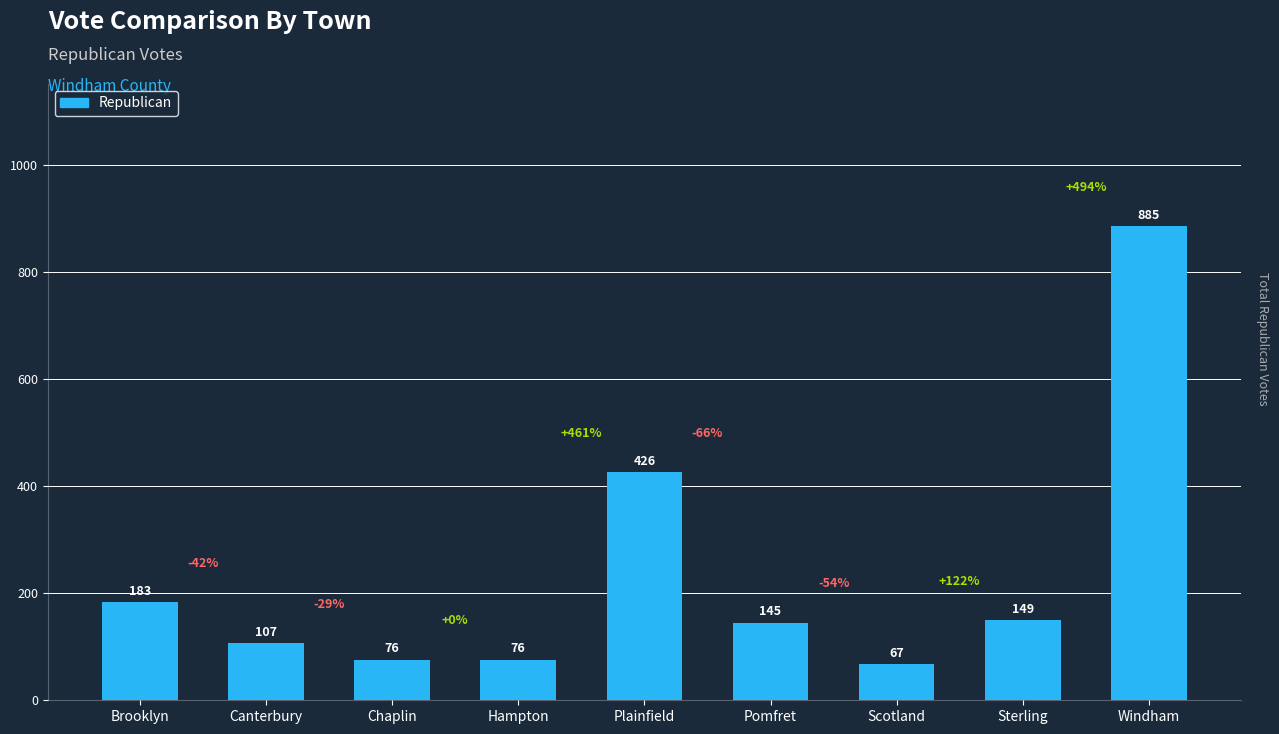

Does the chart contain any negative values?

No